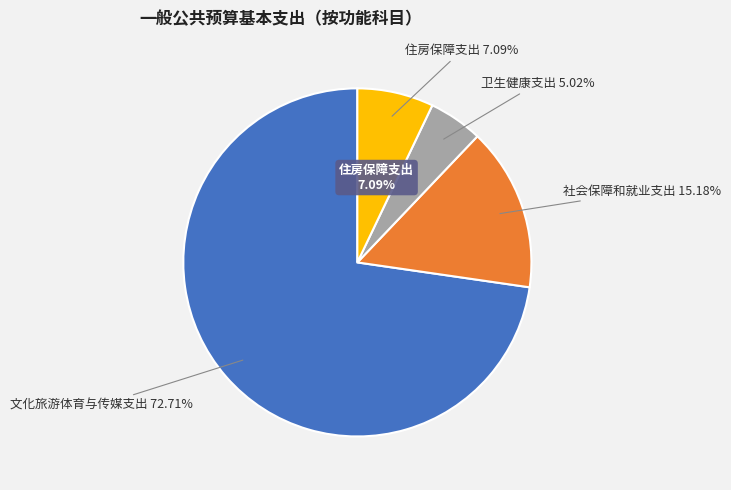

Count the number of slices in the pie.

4